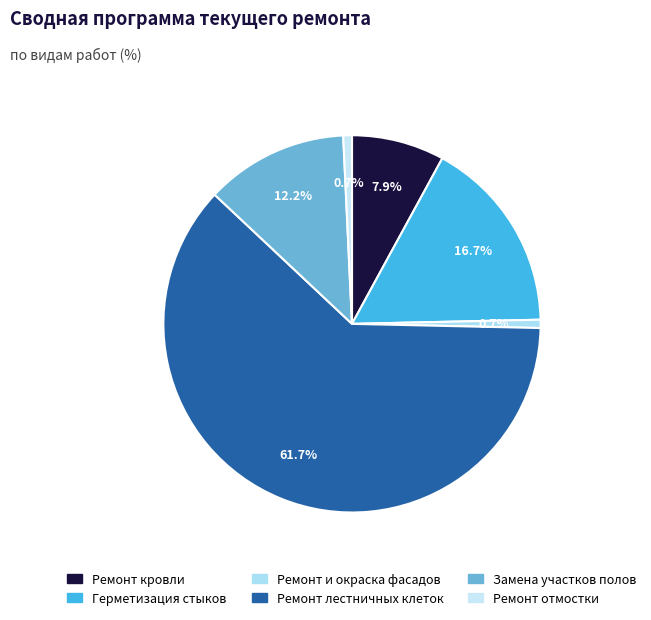

Approximately how many times larger is the value at Герметизация стыков compared to Ремонт лестничных клеток?

0.3